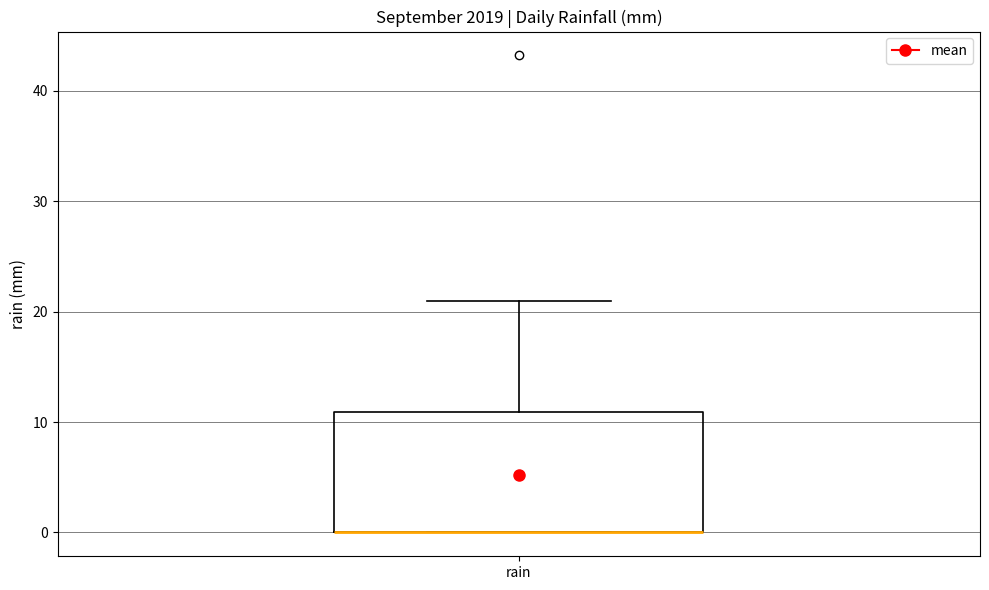

Transcribe this box plot: give where the median line is, the range the box spans, and where the two whiskers end, as read against the y-axis. The values are not printed on the chart, so give them approximately, as read against the axis.

median 0 (drawn on the box's lower edge), box 0 to 11, whiskers 0 to 21